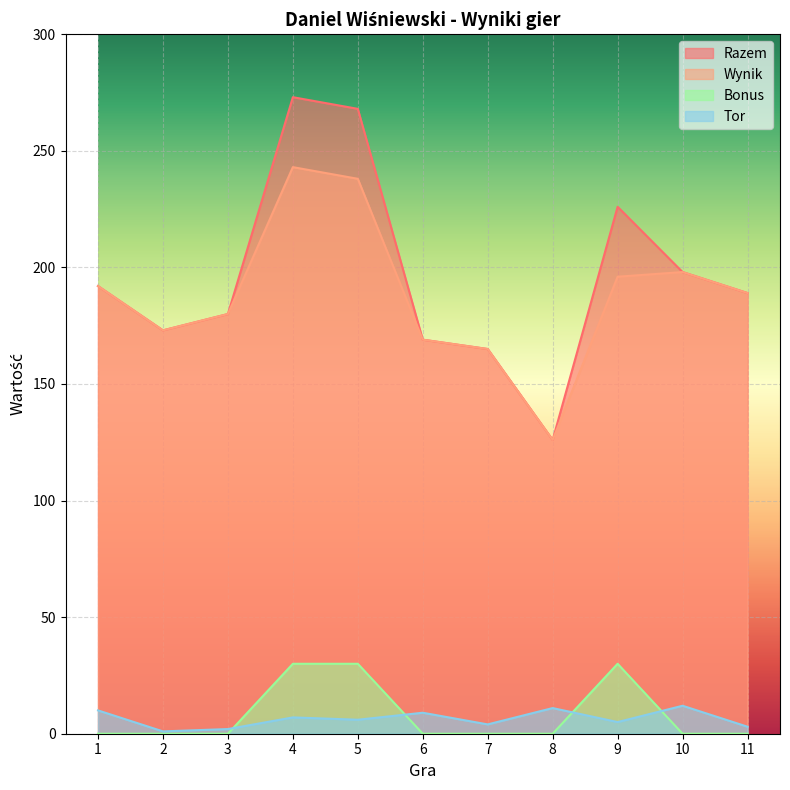

Between which two adjacent categories do Tor and Bonus first intersect?

3 and 4